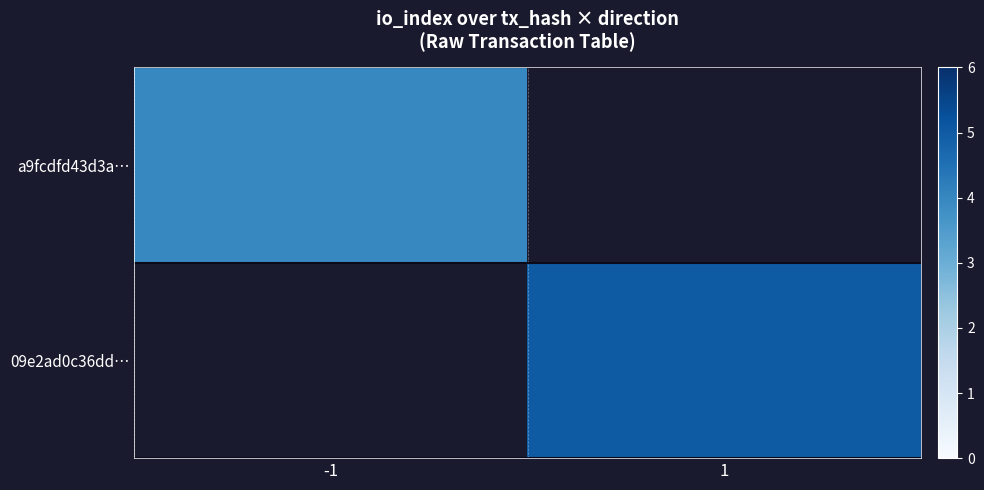

How many data points does each series have?

2